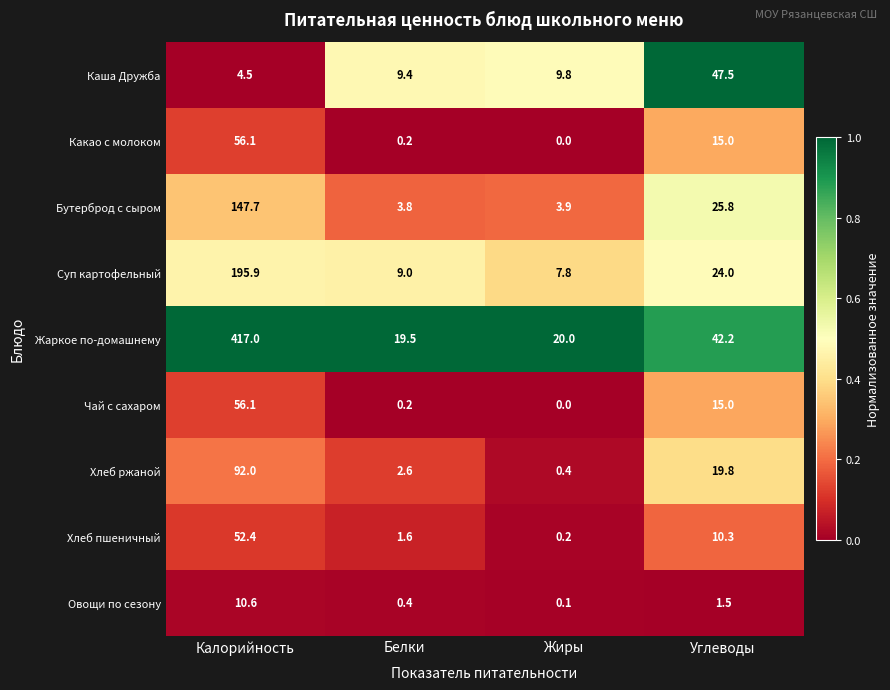

True or false: Хлеб ржаной has a value of 7.4 at Углеводы.

False